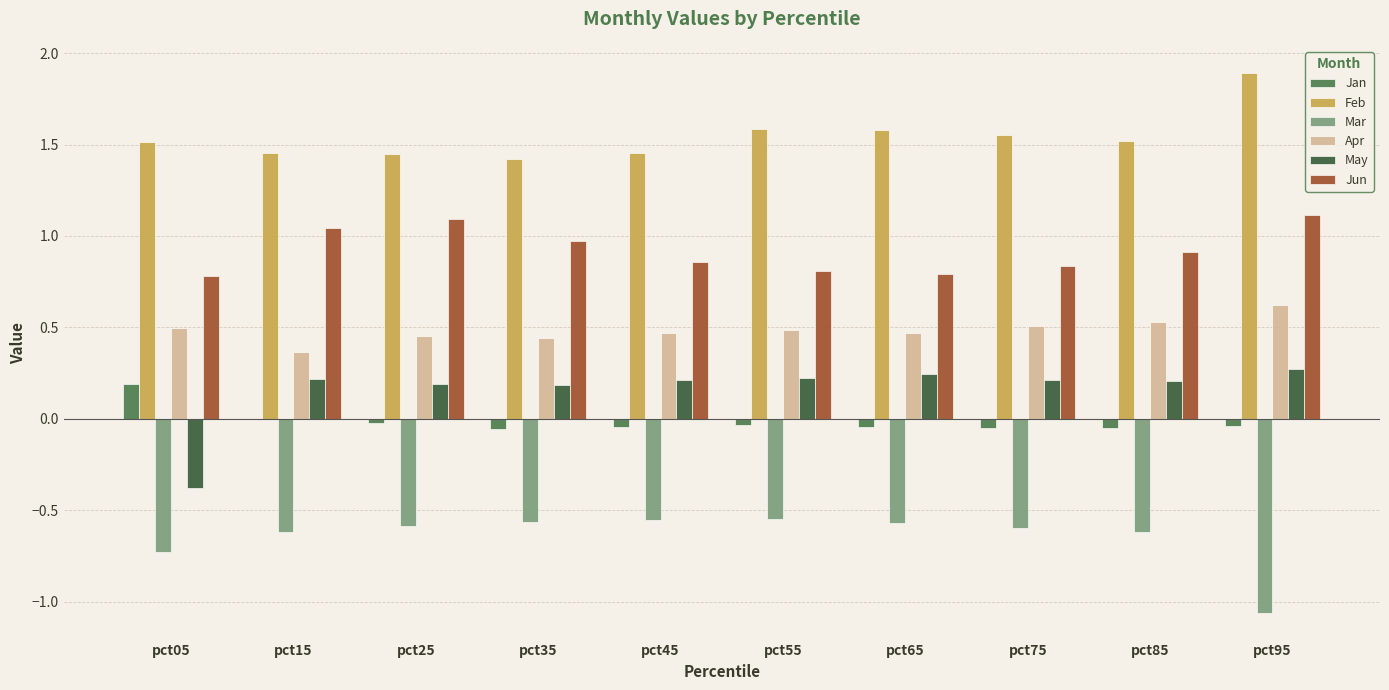

Is it true that Apr equals 0.7 at pct25?

False